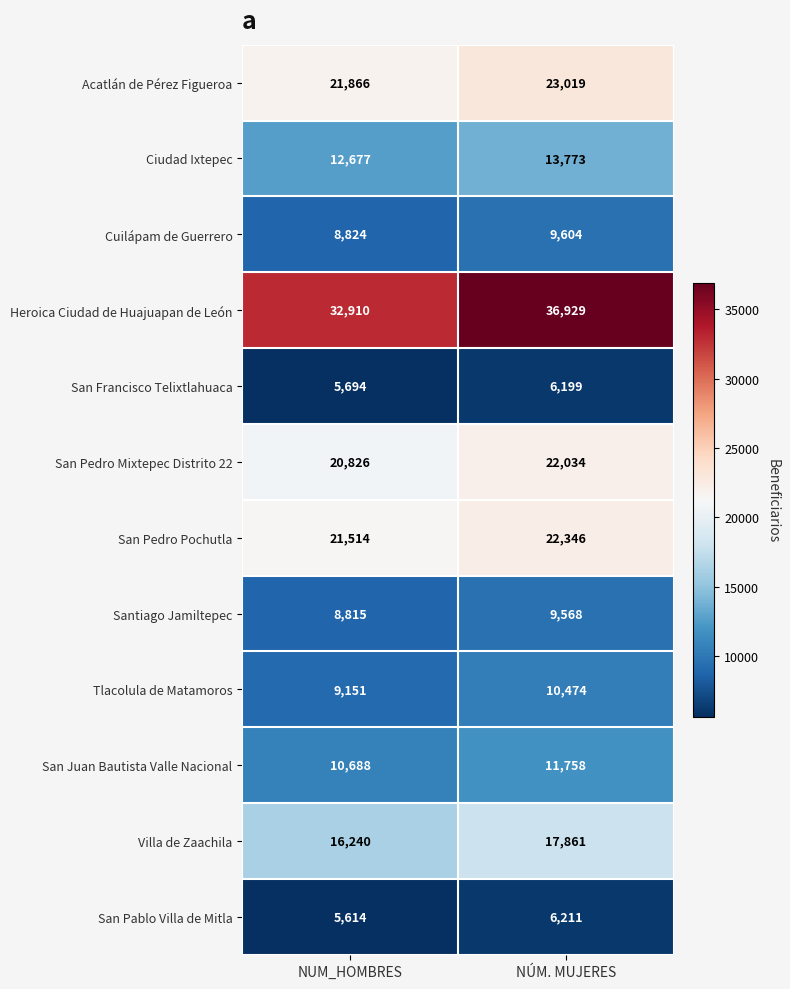

What is the sum of all Tlacolula de Matamoros values?

19625